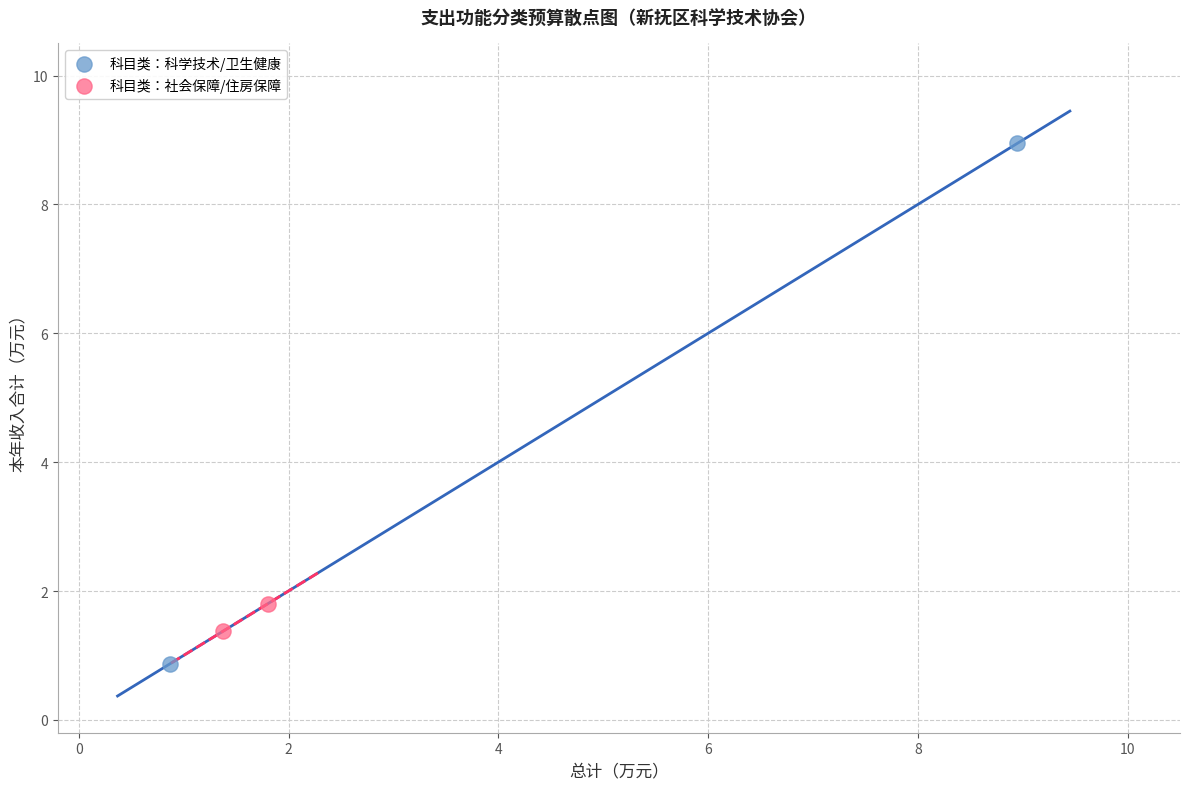

Which series contains the highest Y value?

科目类：科学技术/卫生健康